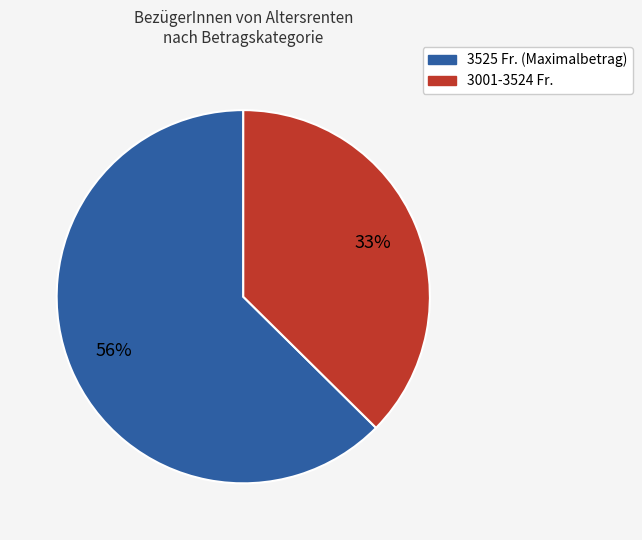

The 3001-3524 slice represents 33% of the pie. True or false?

True